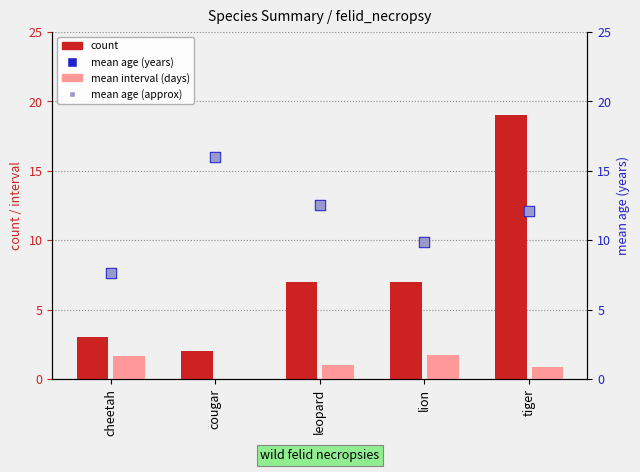

Which series has the largest total across all categories?

mean age (years)